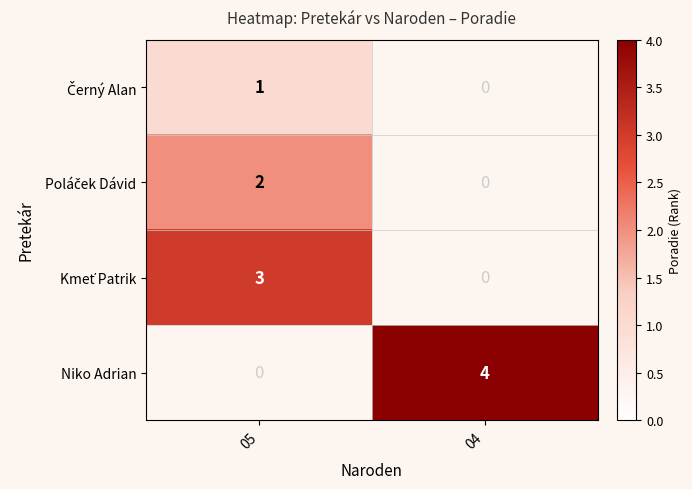

How many positive values does the Niko Adrian series have?

1